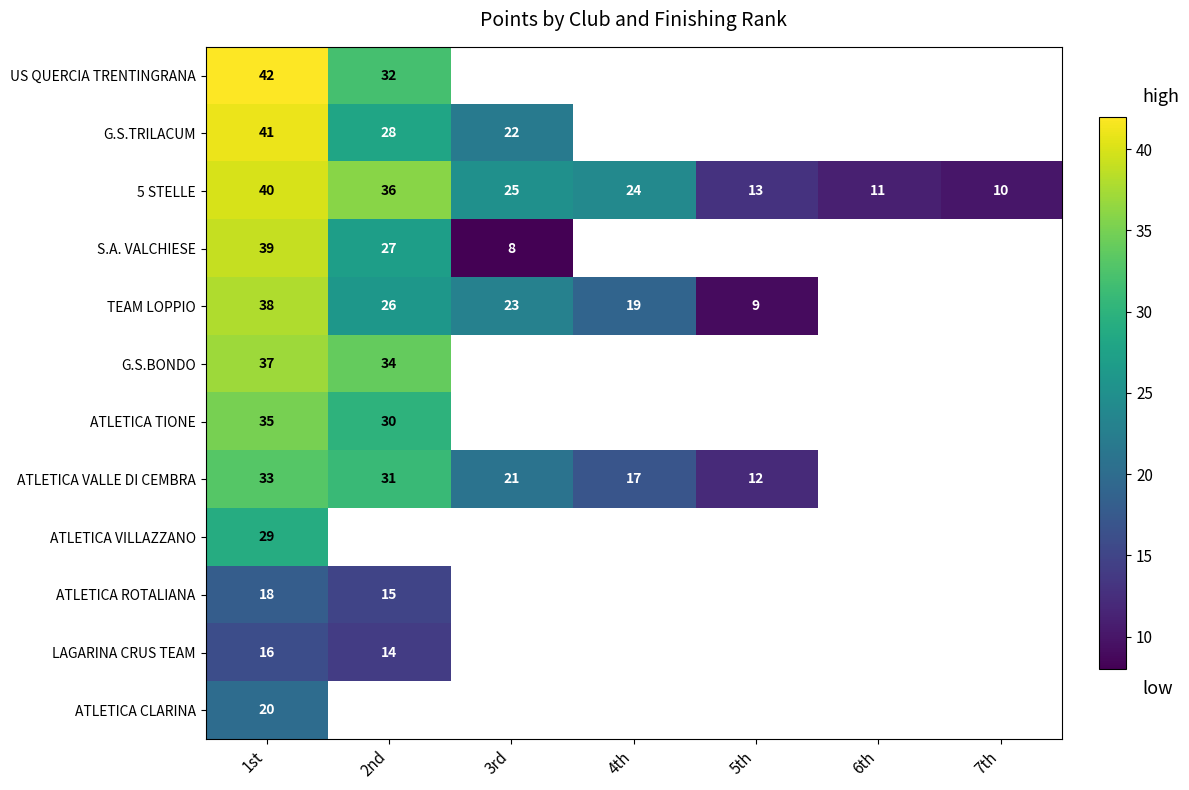

What is the difference between the highest and lowest values at 1st?

26